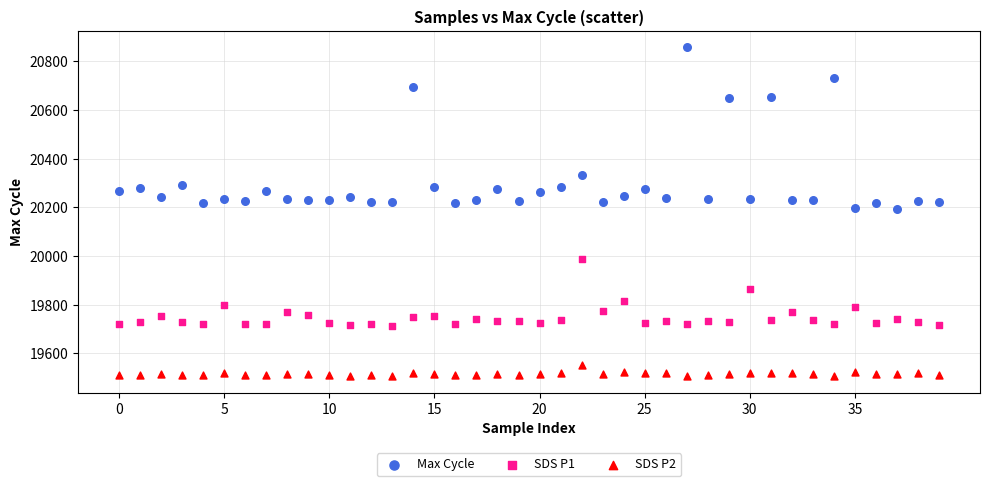

What are all the series names shown in the legend?

Max Cycle, SDS P1, SDS P2